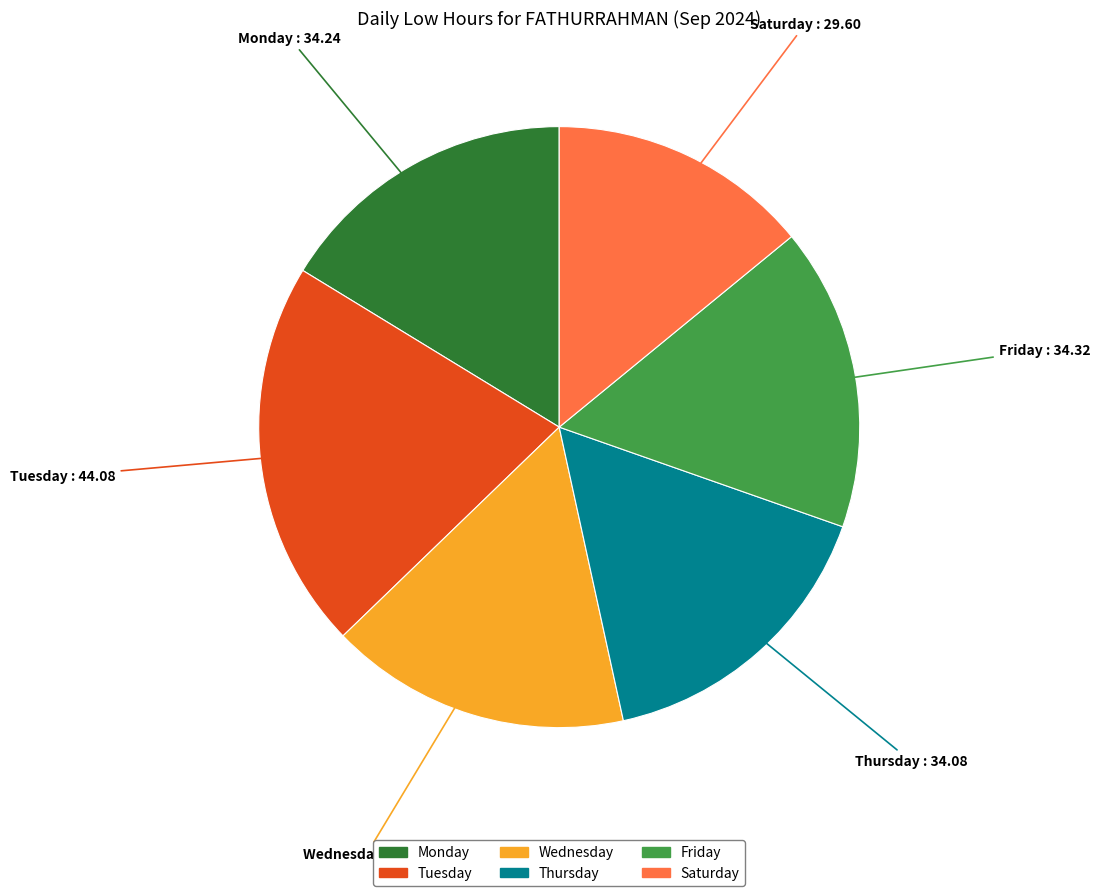

Does any single category account for the majority?

No